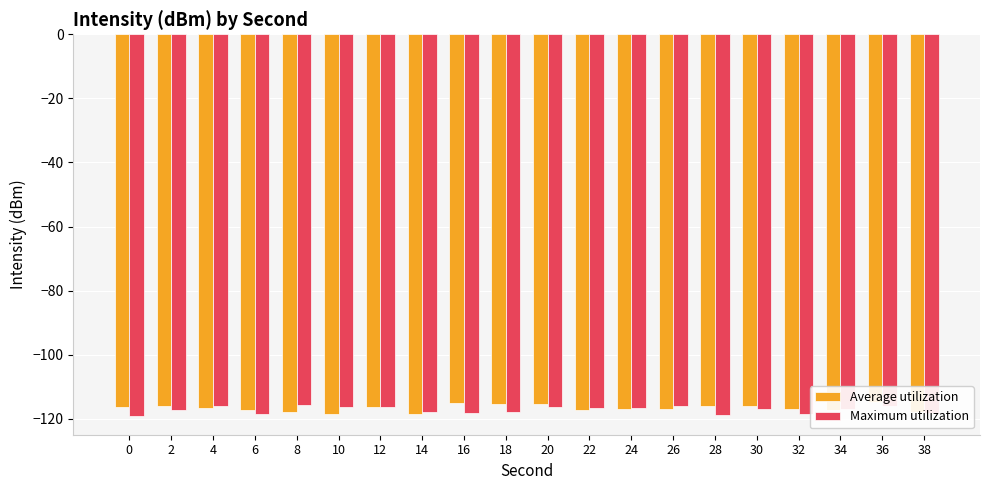

At how many categories does at least one series exceed -116?

8